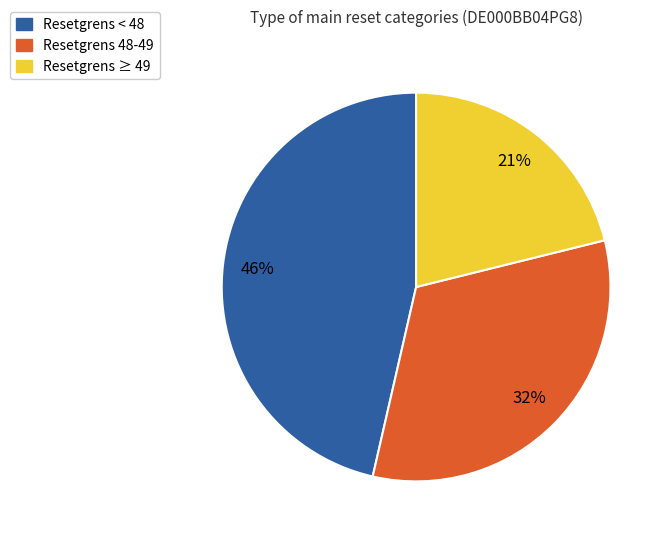

Is there any slice that represents more than half of the pie?

No